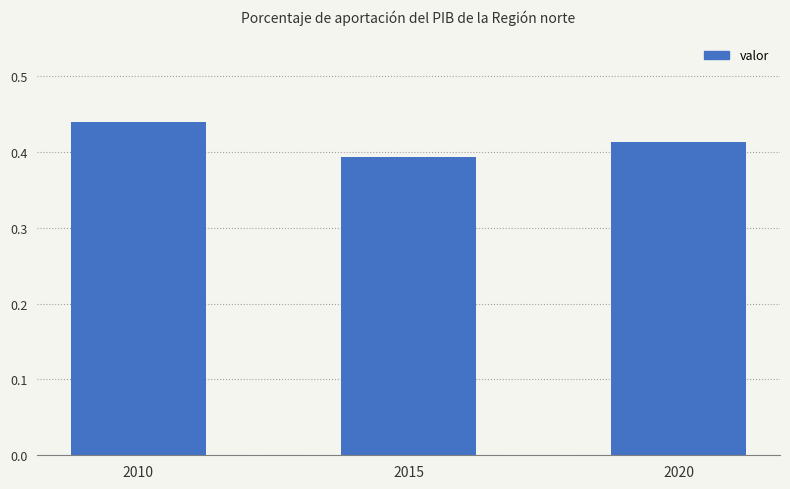

Which has a higher value, 2015 or 2010?

2010